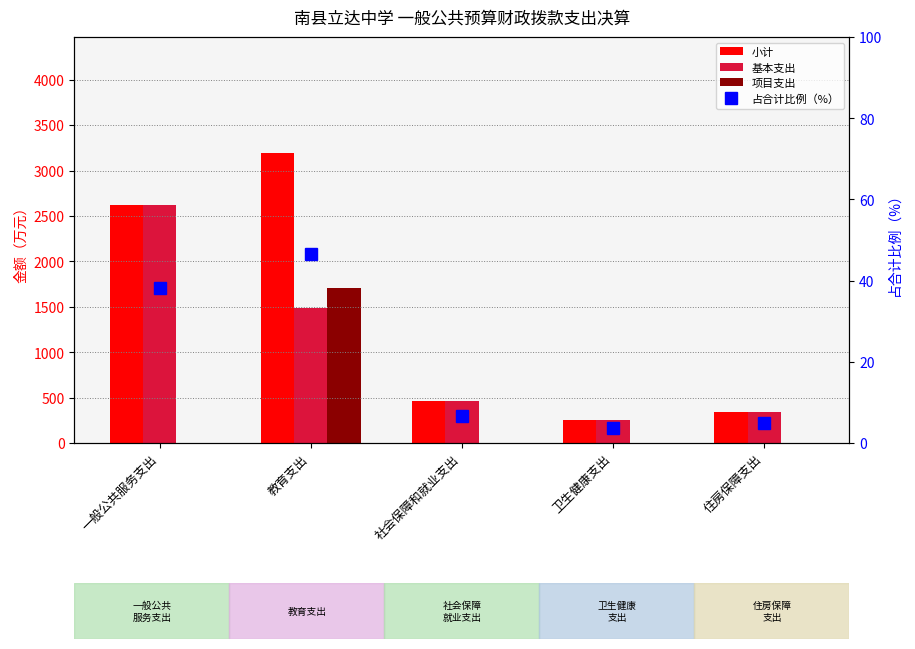

True or false: 小计 has a value of 438.4 at 卫生健康支出.

False